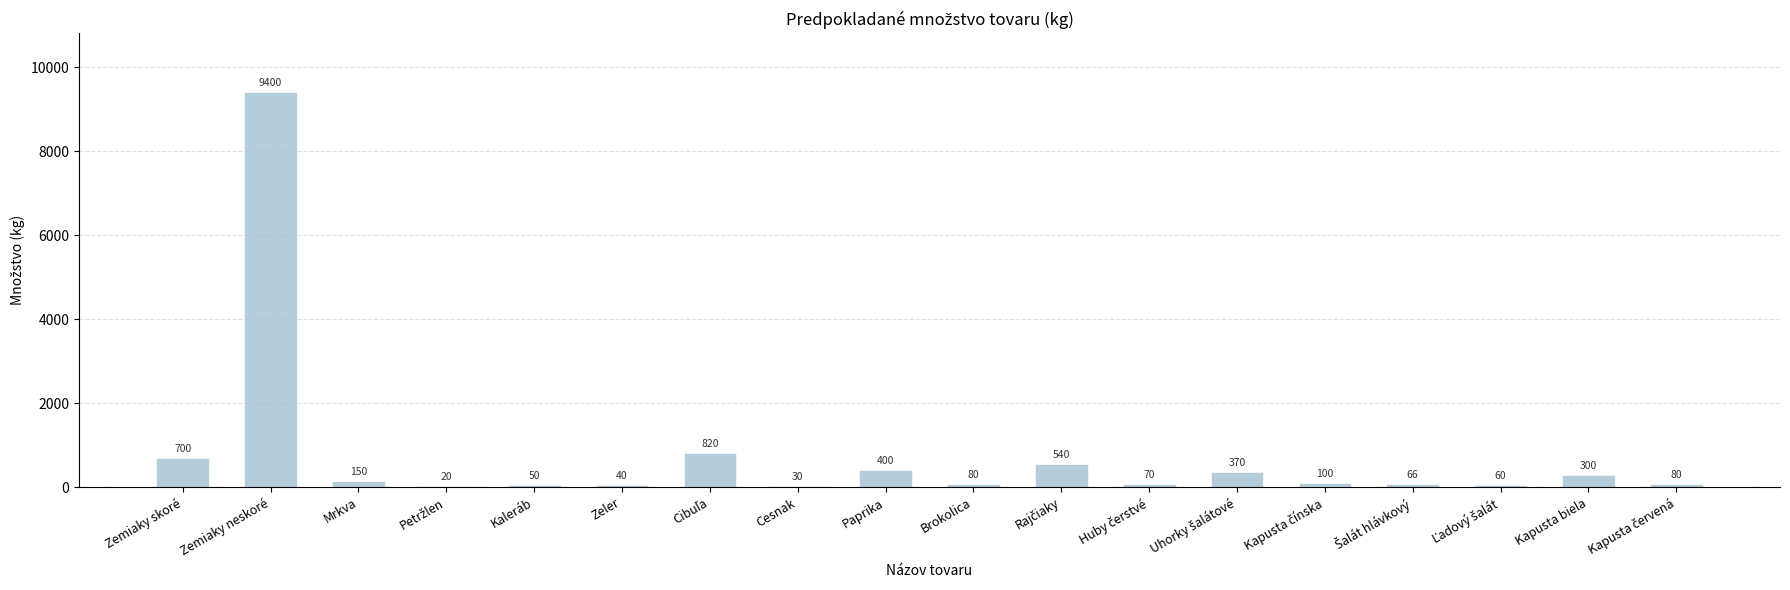

What is the maximum value shown in the chart?

9400